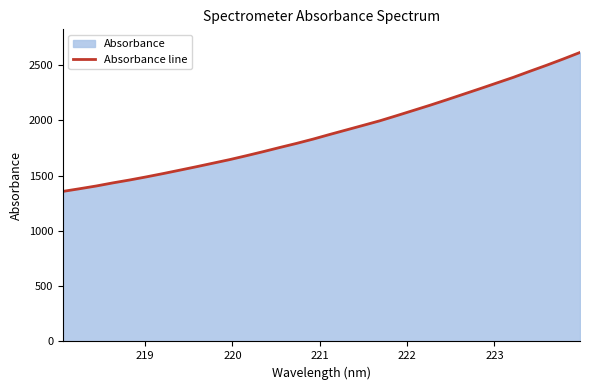

What is the smallest value displayed?

1357.7